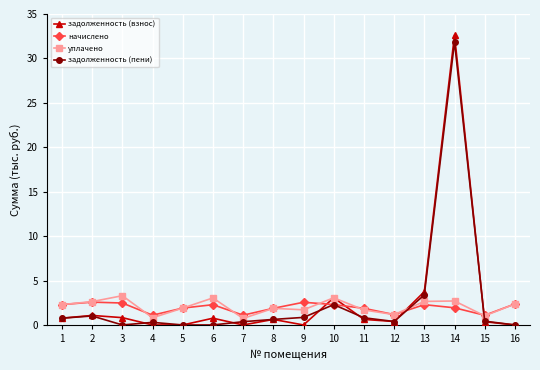

At which category does the chart reach its peak across all series?

14